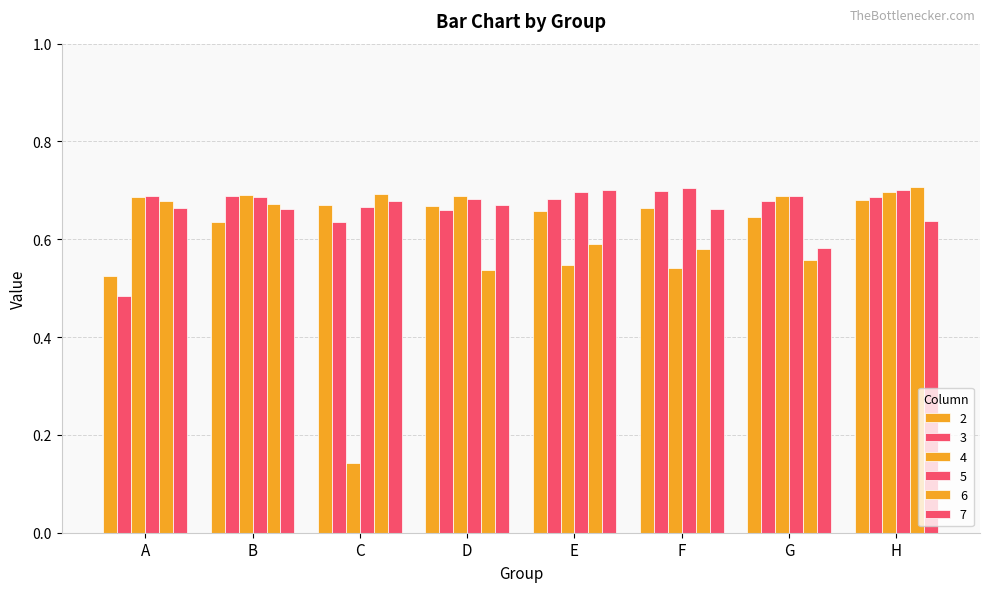

How many bars are there in each group?

6